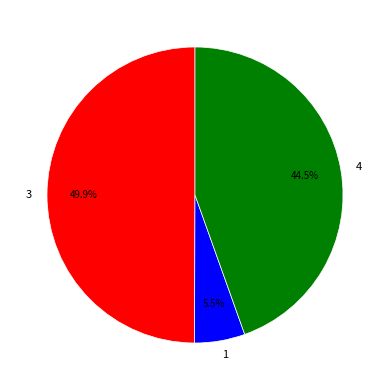

How much of the chart is everything except 3?

50.1%